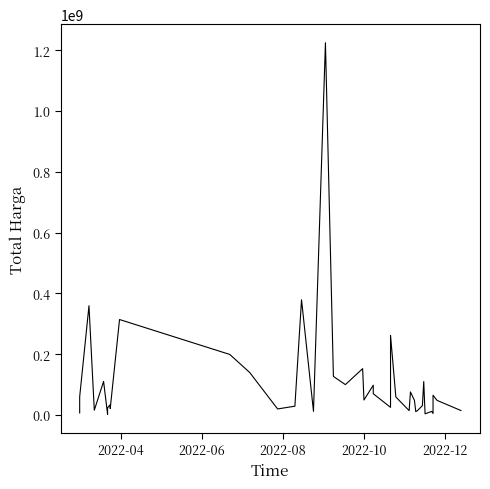

What is the greatest value displayed?

1224682000